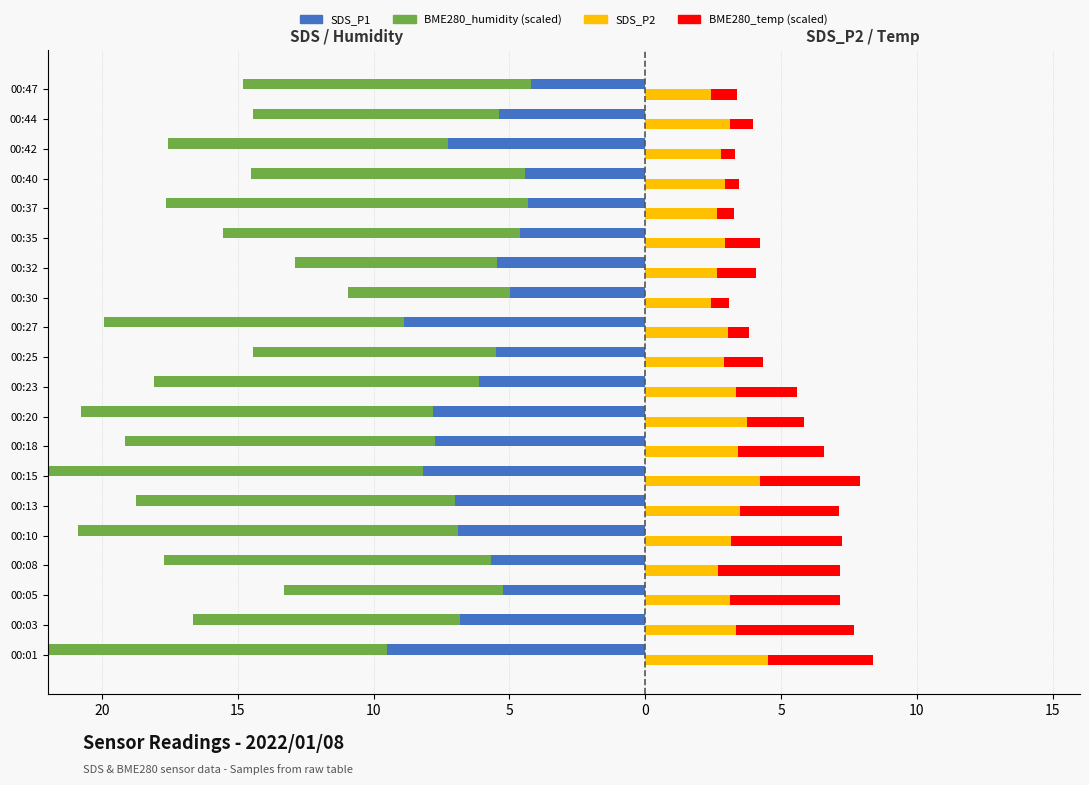

What is the total value across all series at 00:10?

-13.6